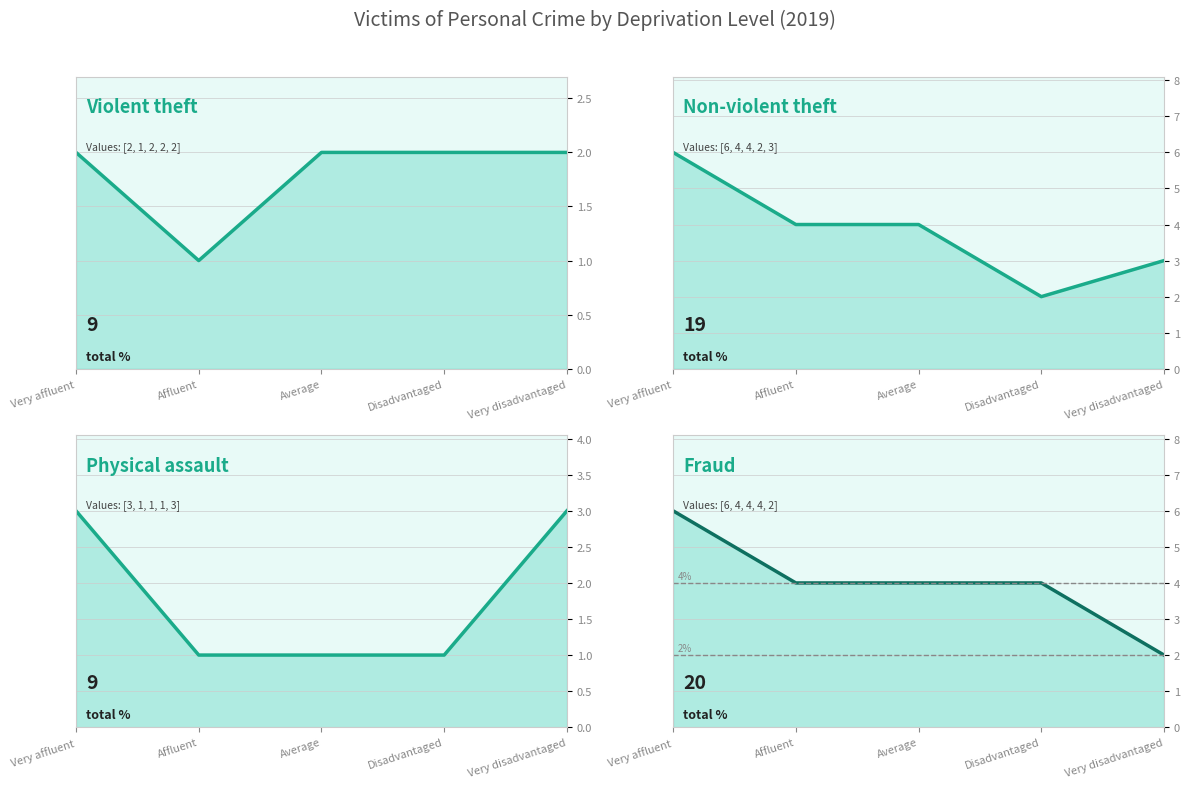

How many values in the Non-violent theft (line) series are below 4?

2